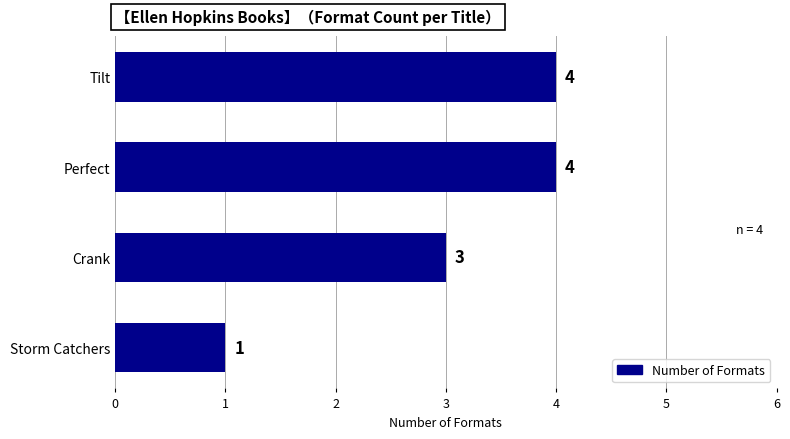

What is the difference between the maximum and minimum values?

3